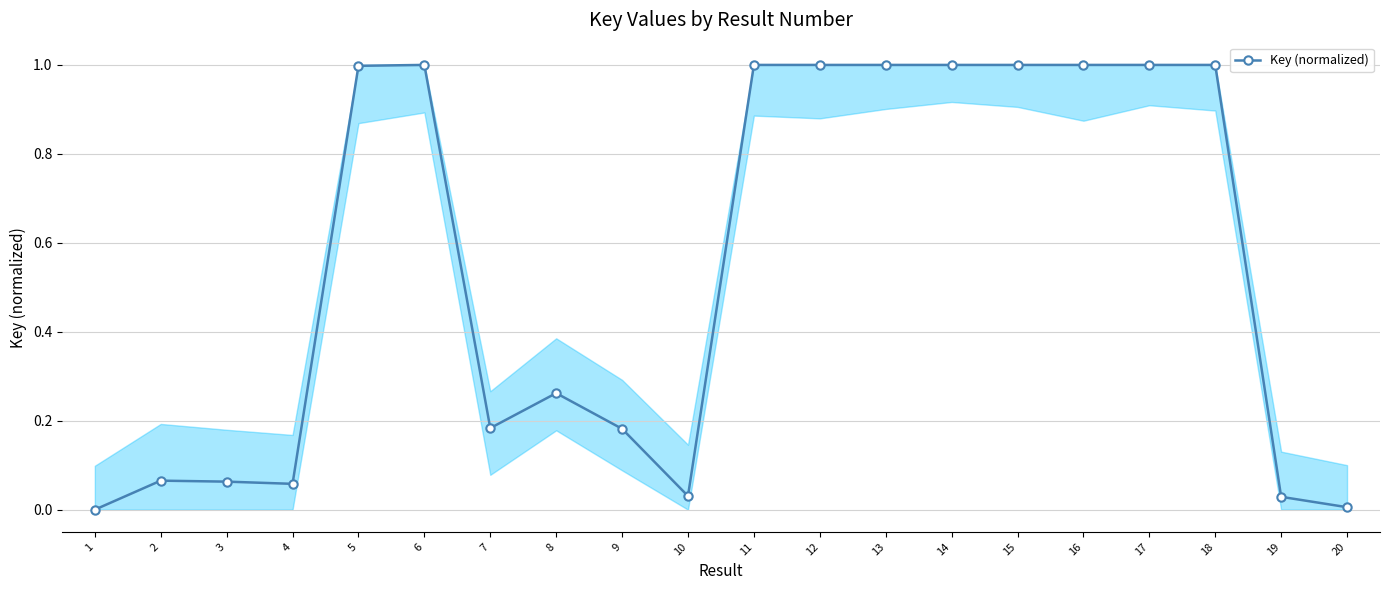

Is this an area chart (filled region under the line)?

No